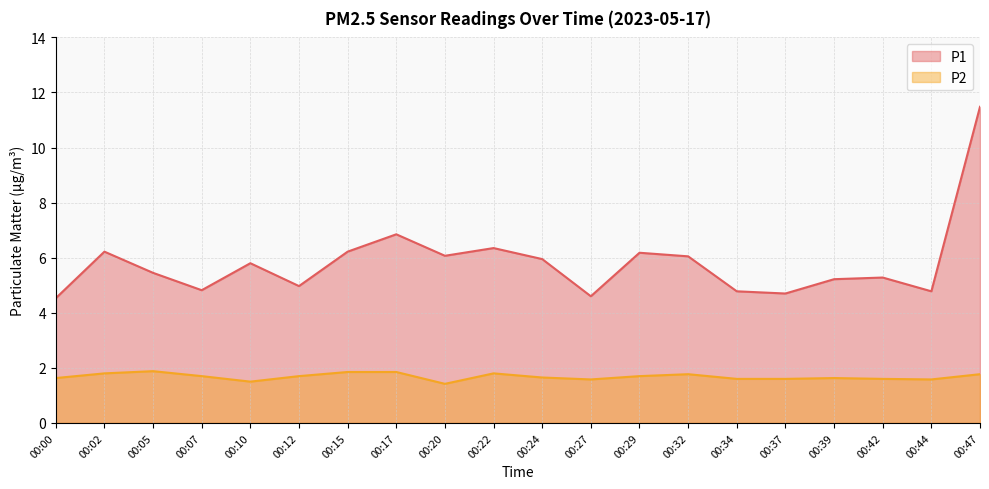

What is the difference between the highest and lowest values at 00:27?

3.0